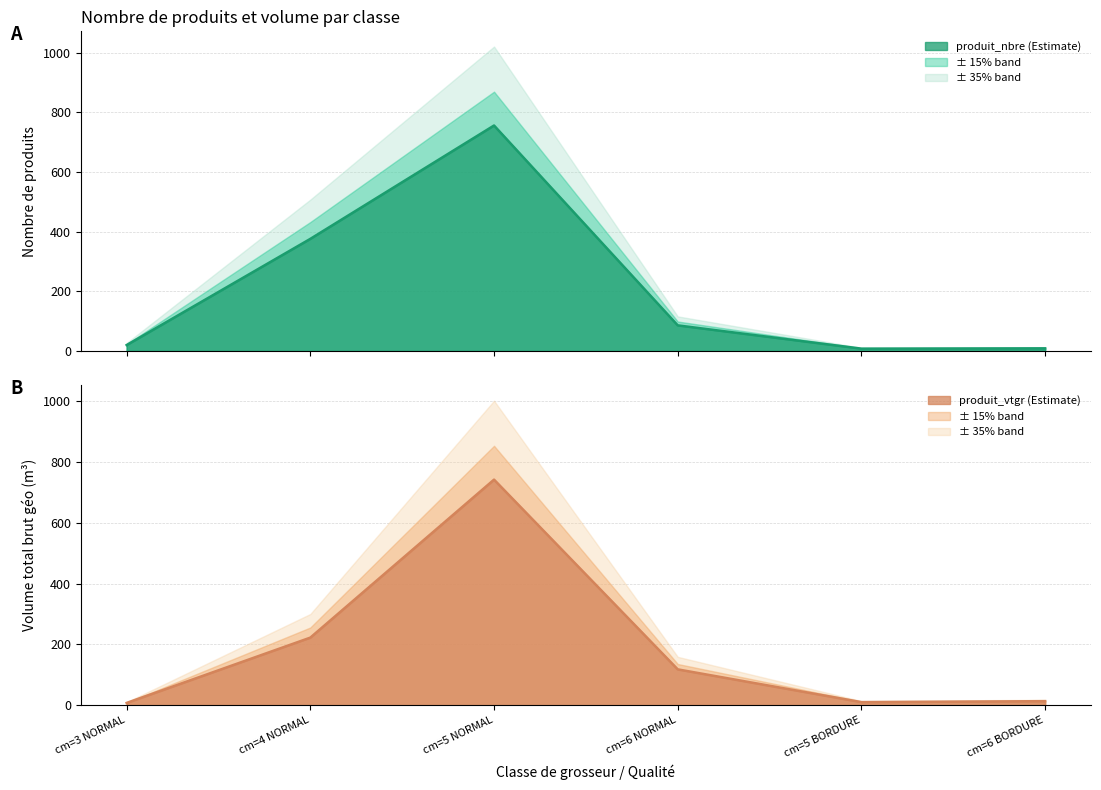

Which label corresponds to the largest value in the chart?

cm=5 NORMAL